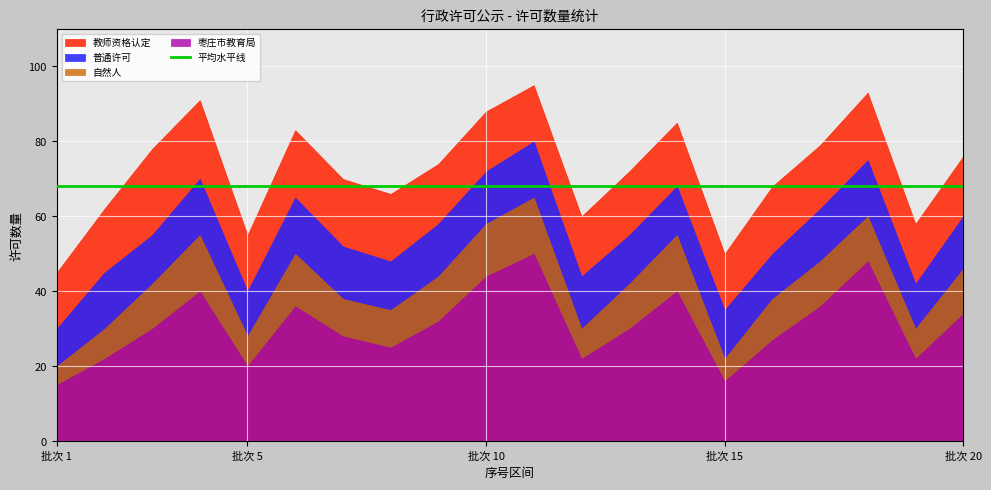

True or false: 教师资格认定 and 枣庄市教育局 intersect in this chart.

False